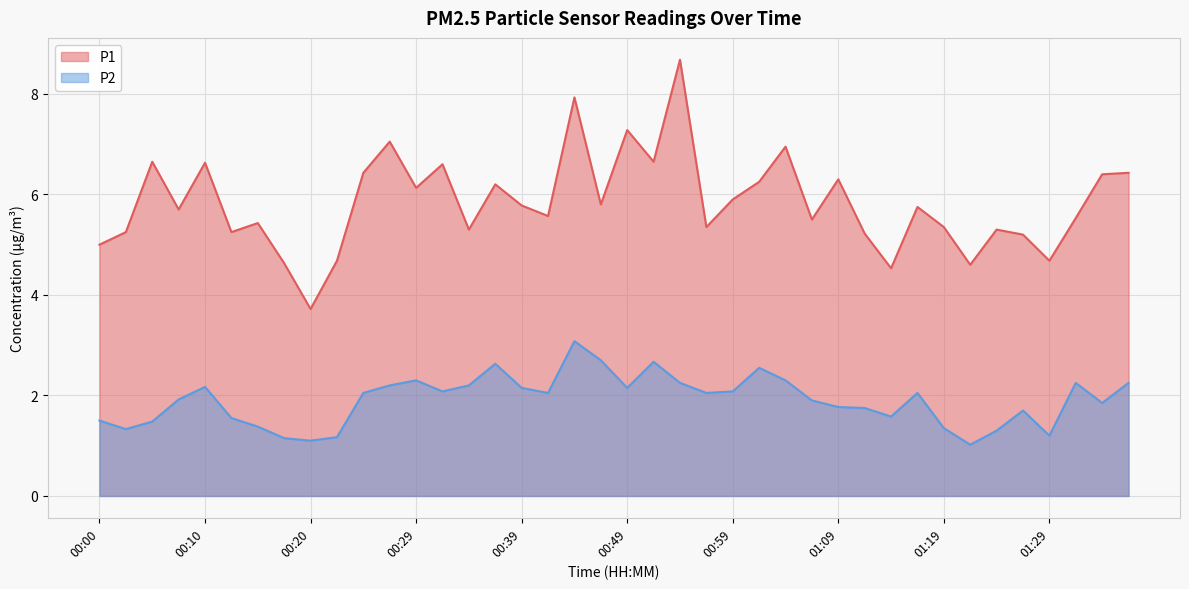

What is the label of the 24th point from the right?

00:39